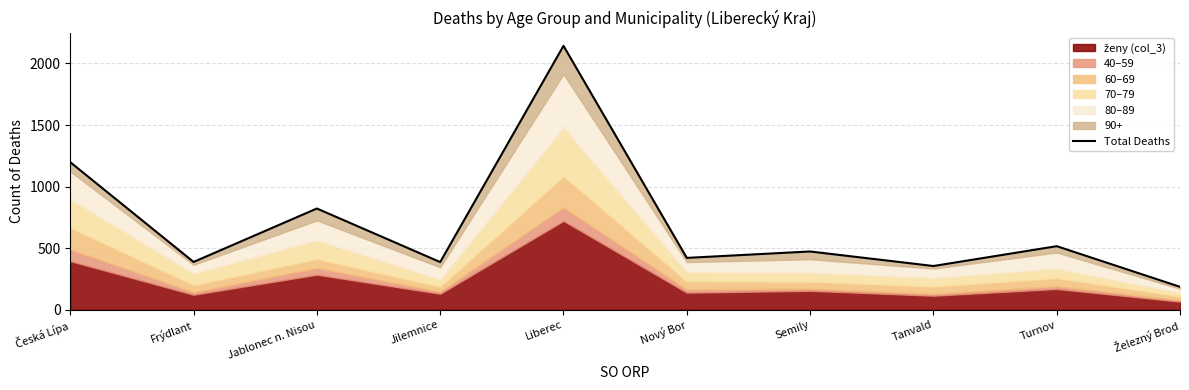

What is the value of the 8th point from the left?

355